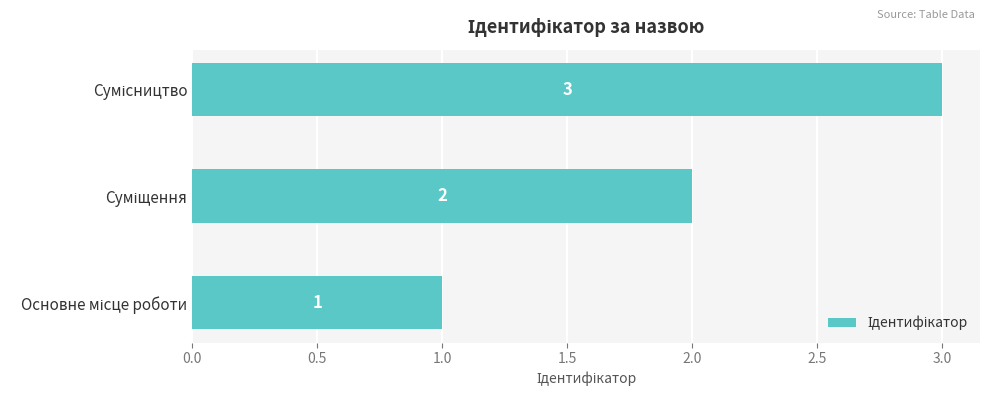

How many values are between 1 and 3?

3